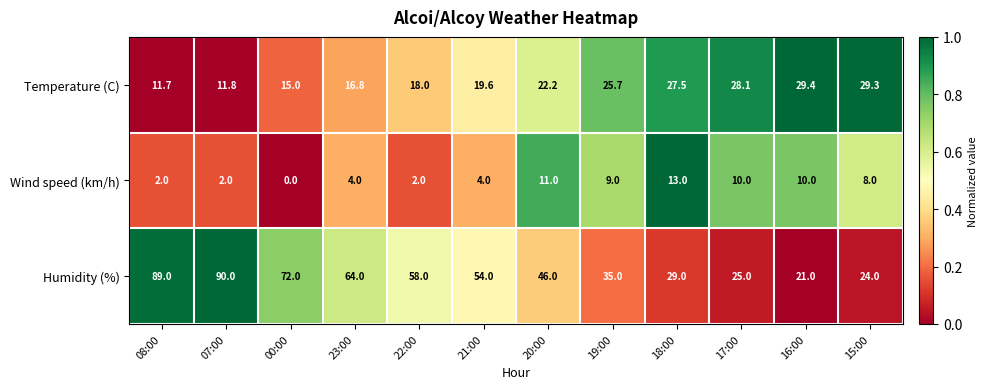

At which category is the sum across all series the highest?

07:00